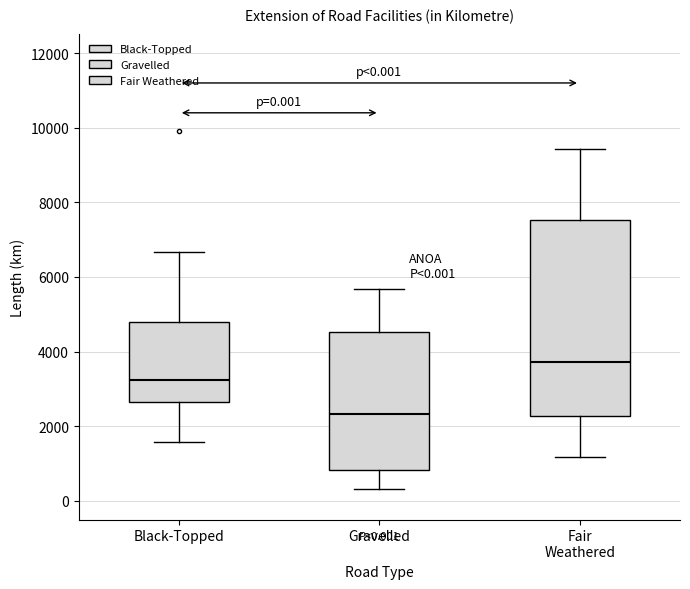

Which box's median line is the lowest?

Gravelled